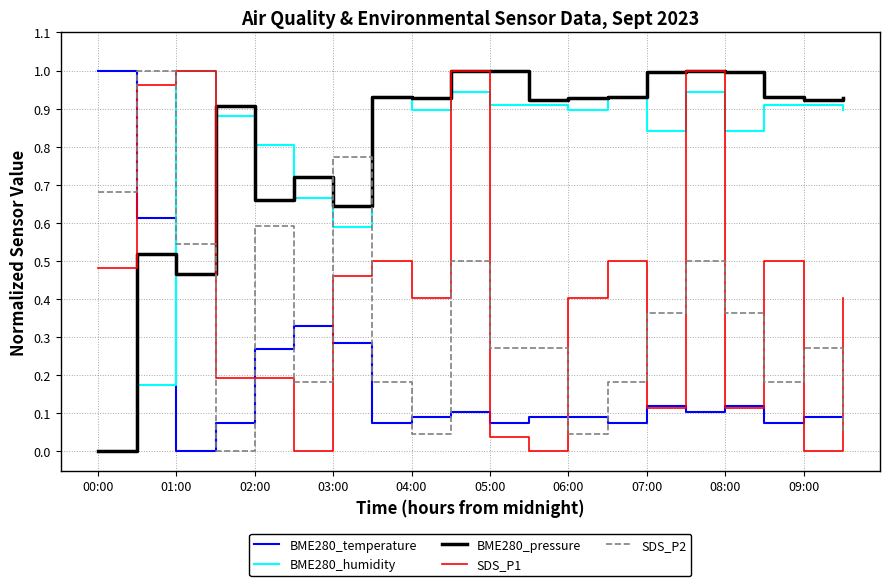

True or false: SDS_P2 and BME280_humidity cross at least once.

True